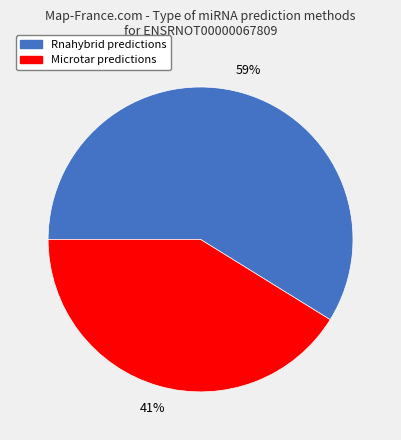

How many slices are in this pie chart?

2